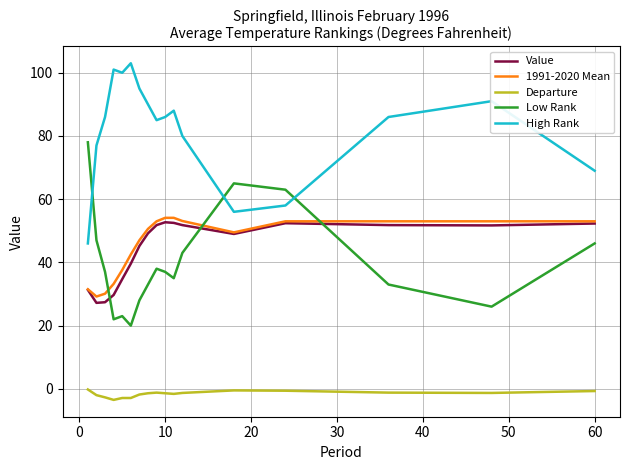

Which series has the largest total across all categories?

High Rank